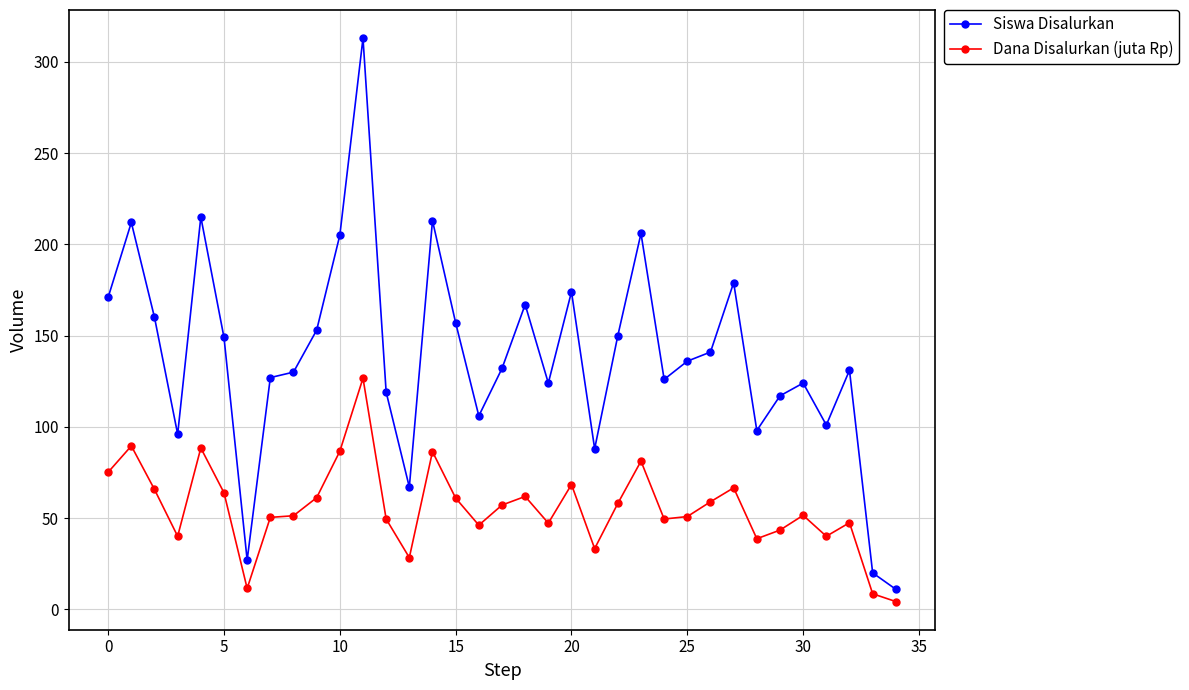

What is the highest value of the Siswa Disalurkan series?

313.0